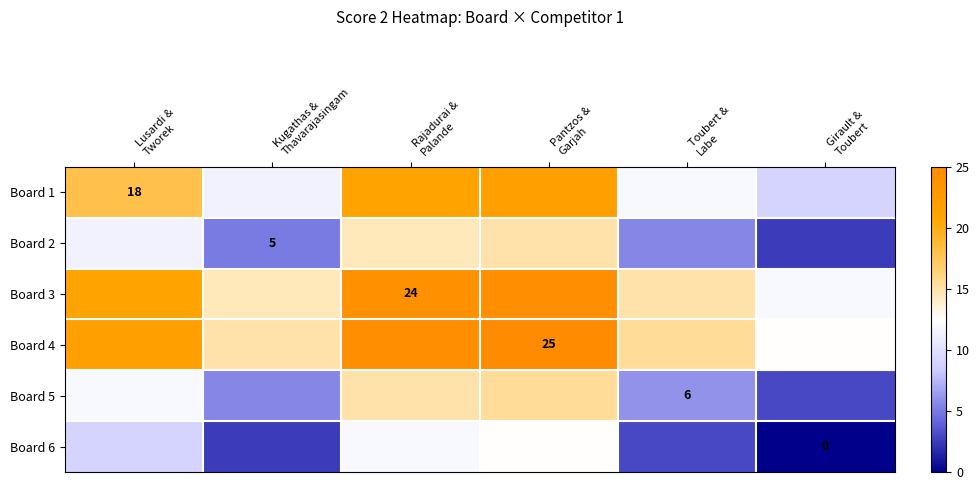

What is the difference between the maximum and minimum values in the Board 6 series?

12.5